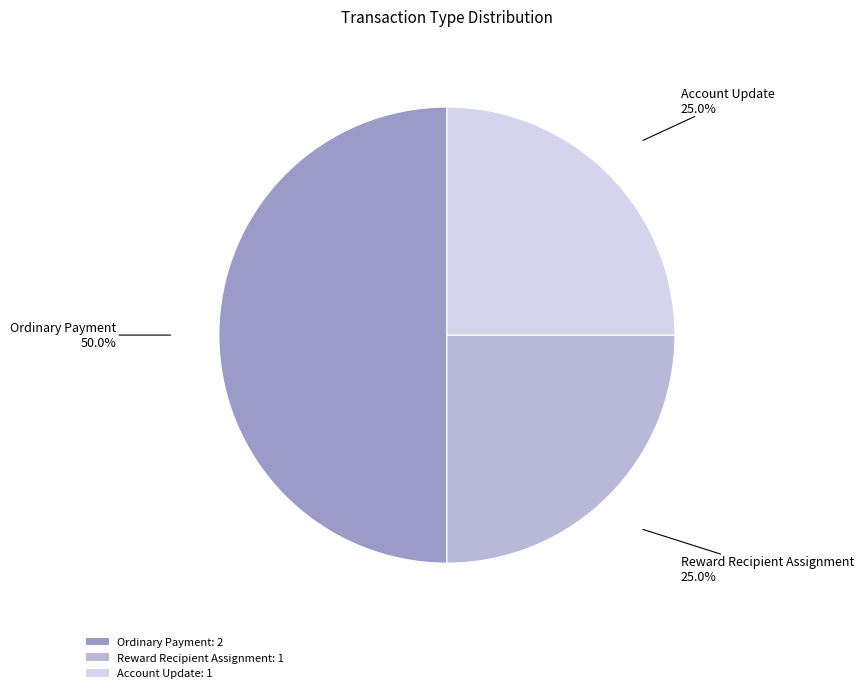

Count the number of slices in the pie.

3